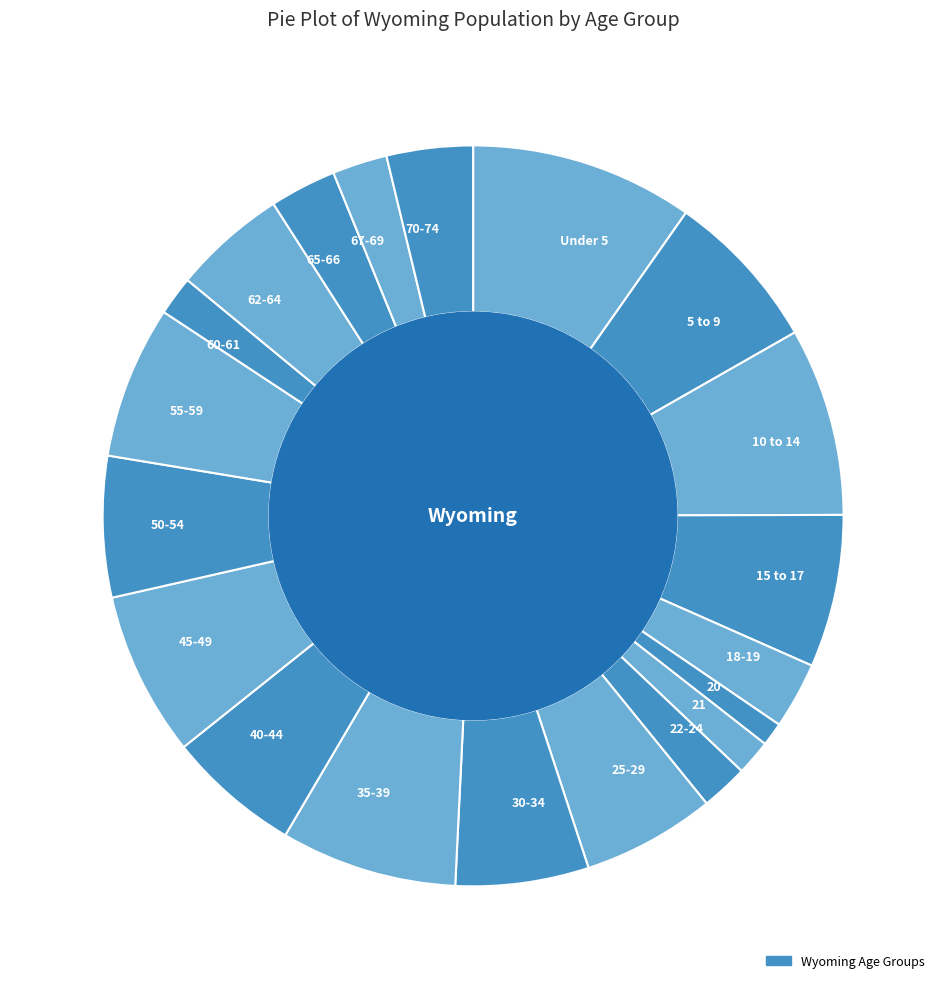

The 40-44 slice represents 20% of the pie. True or false?

False